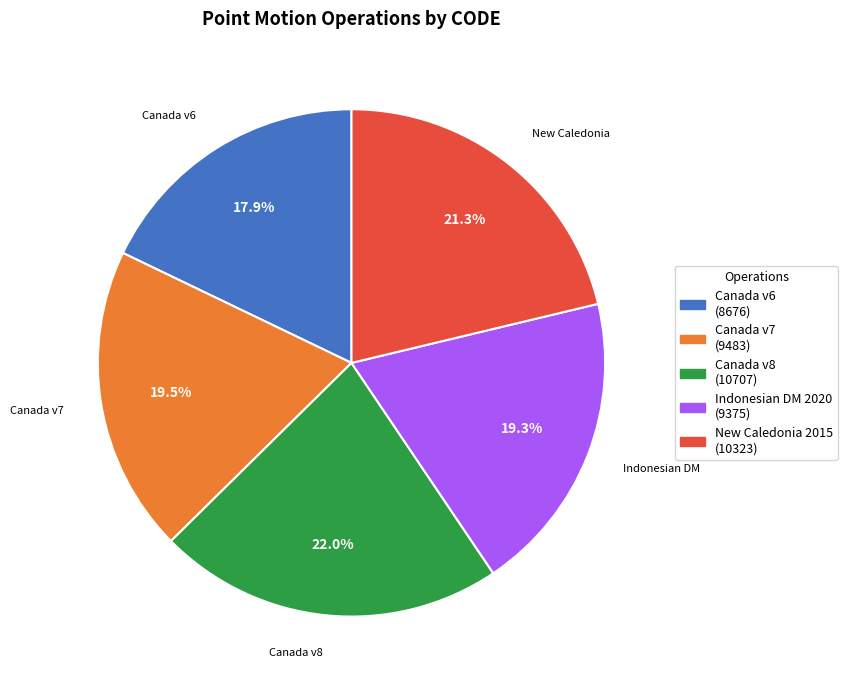

Does any single category account for the majority?

No